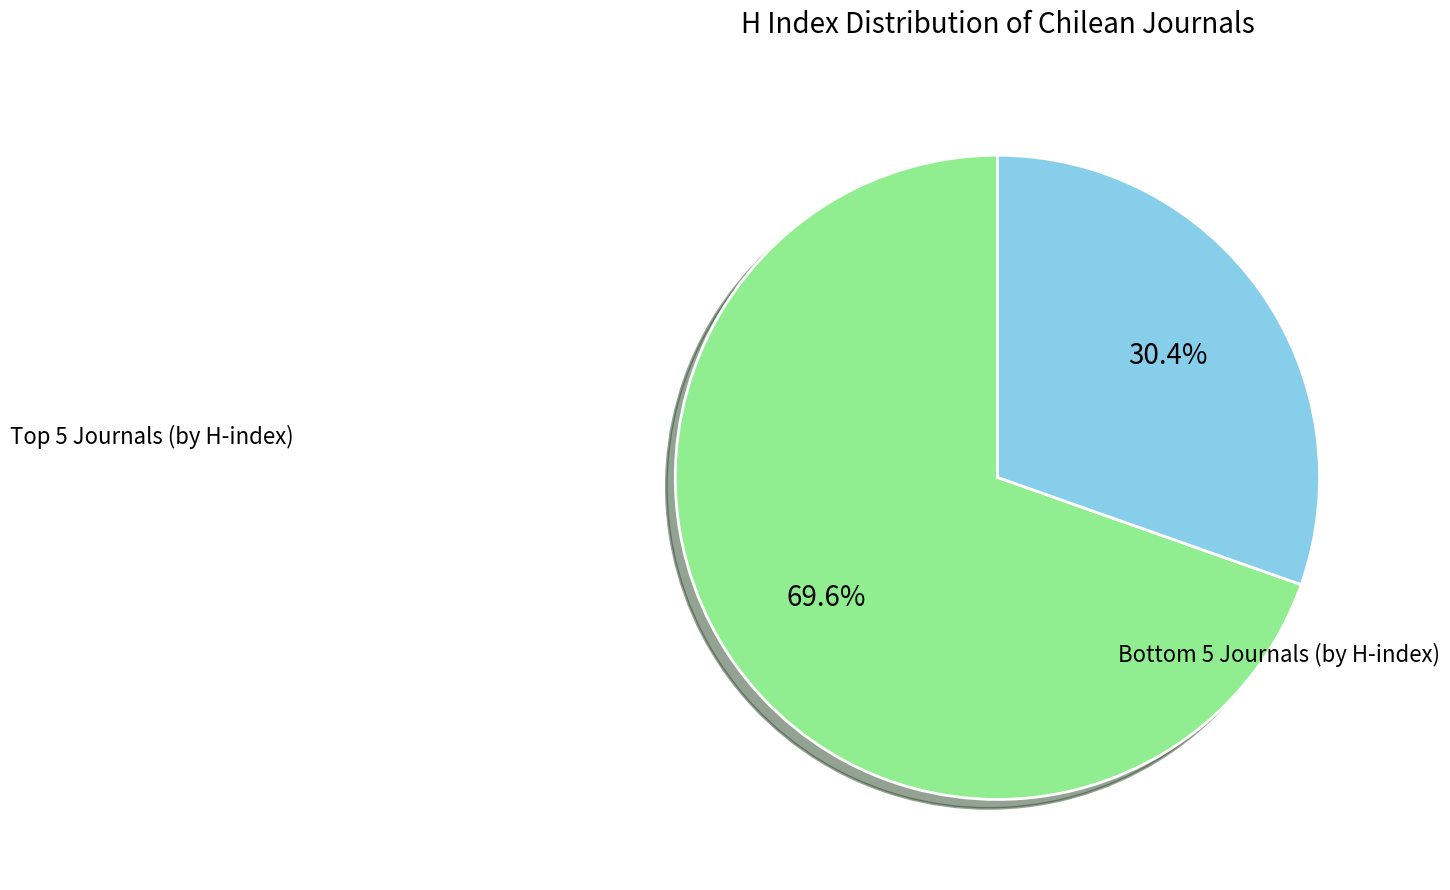

Is there a majority slice in this chart?

Yes